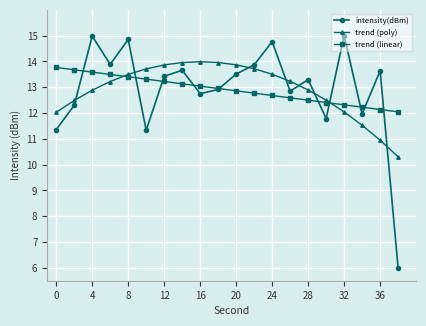

What is the maximum value for trend (linear)?

13.8